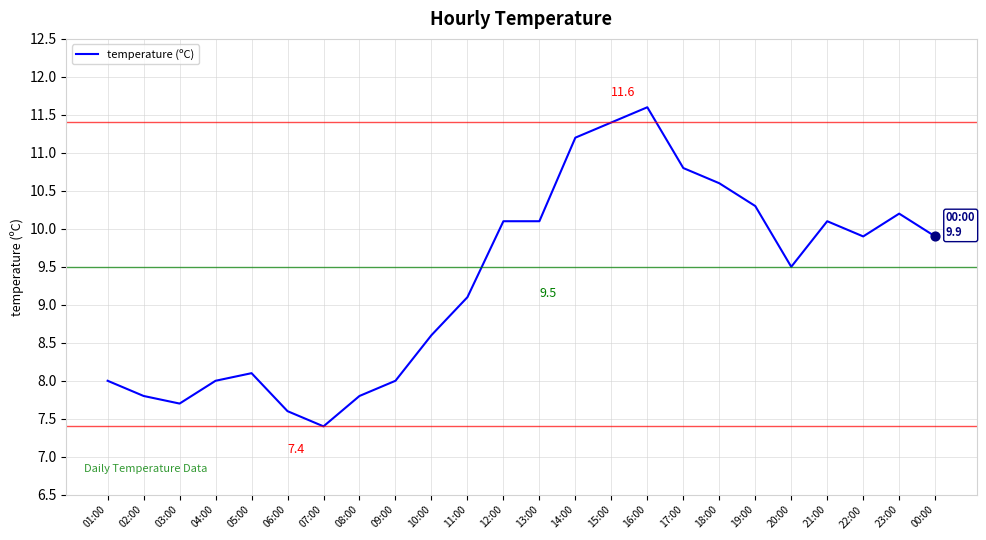

Approximately how many times larger is the value at 04:00 compared to 12:00?

0.8